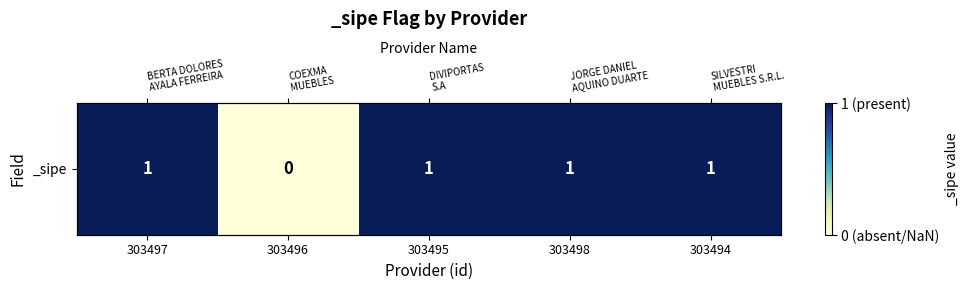

Reading left to right, what are all the values shown in this chart?

1	0	1	1	1